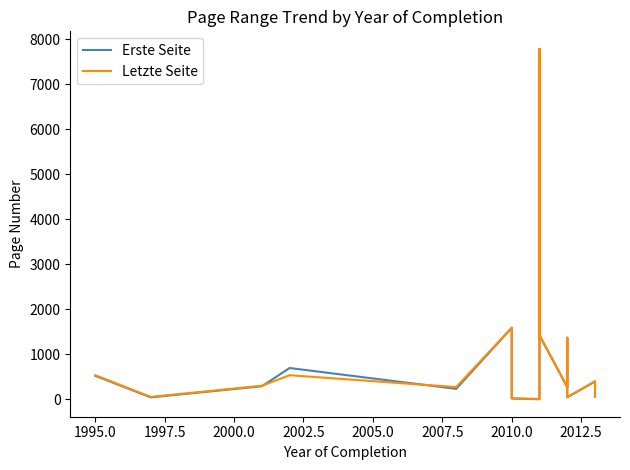

How many interior local peaks does the Erste Seite series have?

6